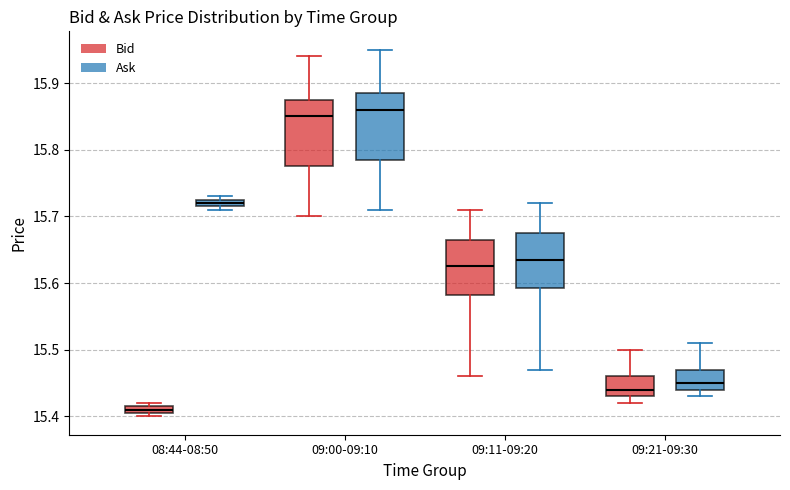

Which box's median line is the lowest?

08:44-08:50 (Bid)